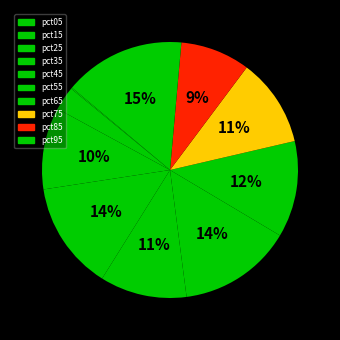

Which slice is the smallest?

pct05